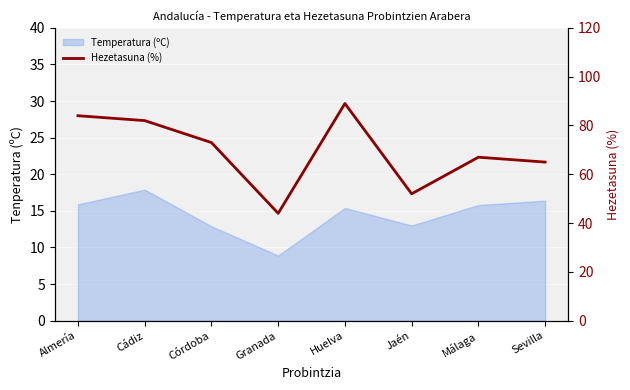

True or false: the data shows 142 at Almería.

False